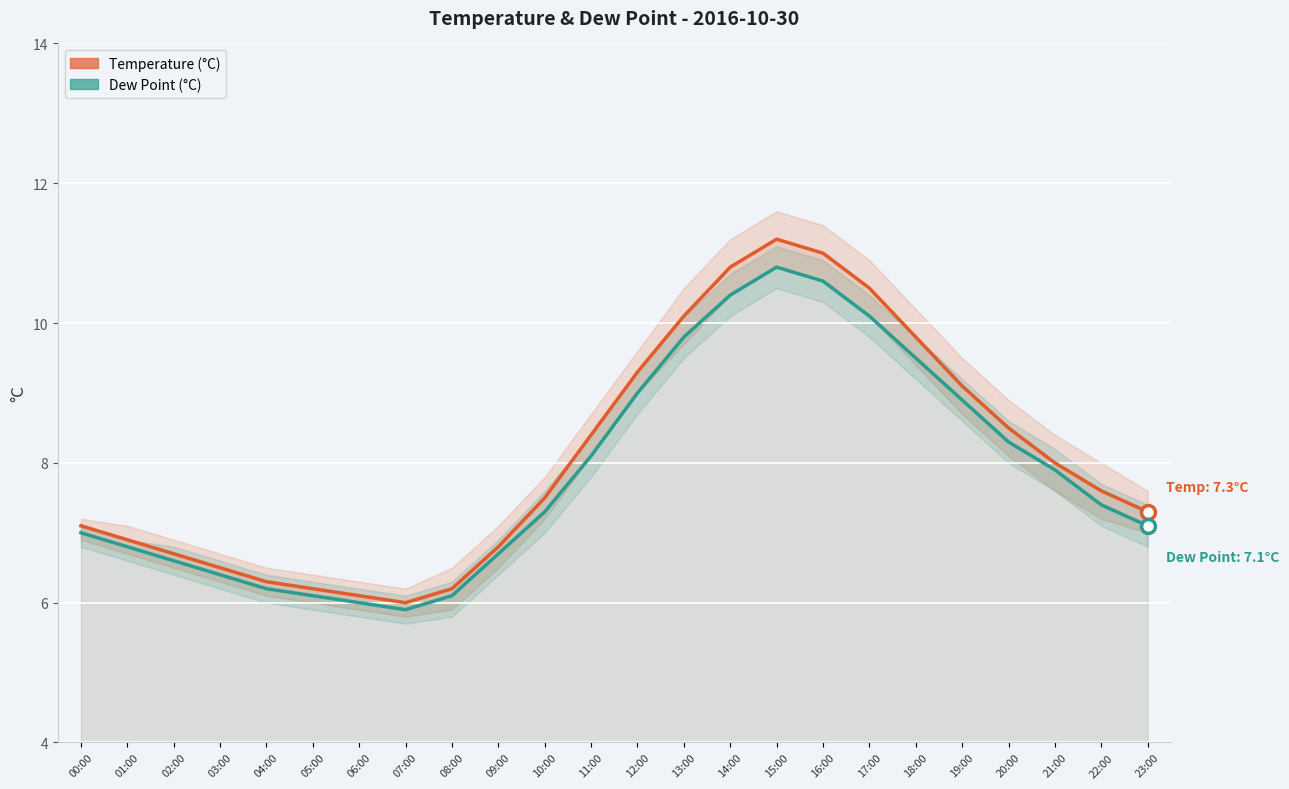

How many interior local valleys does the Temperature (°C) series have?

1